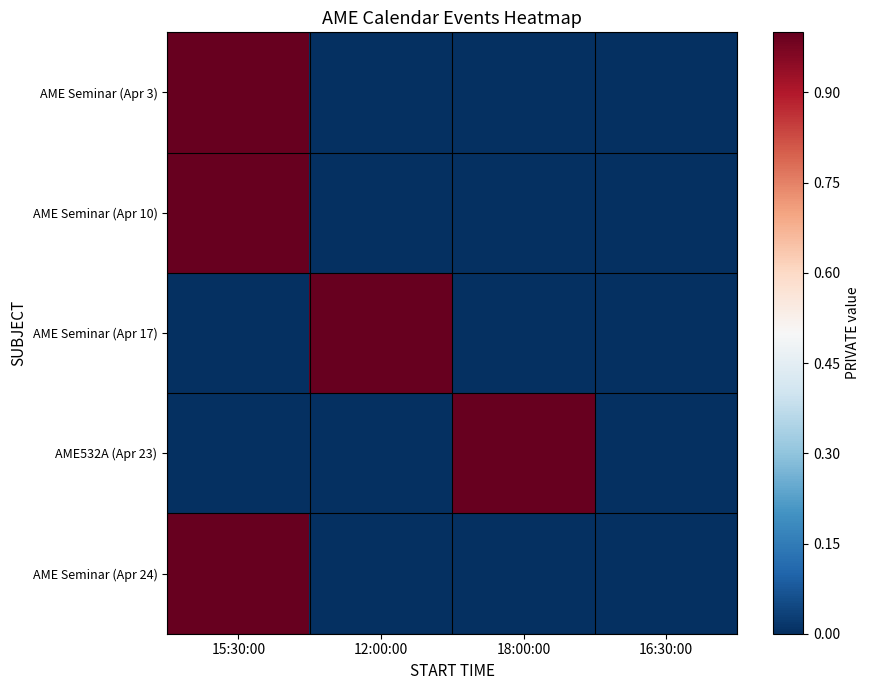

Reading left to right, what are all the values shown in this chart?

AME Seminar (Apr 3): 15:30:00=1	12:00:00=0	18:00:00=0	16:30:00=0
AME Seminar (Apr 10): 15:30:00=1	12:00:00=0	18:00:00=0	16:30:00=0
AME Seminar (Apr 17): 15:30:00=0	12:00:00=1	18:00:00=0	16:30:00=0
AME532A (Apr 23): 15:30:00=0	12:00:00=0	18:00:00=1	16:30:00=0
AME Seminar (Apr 24): 15:30:00=1	12:00:00=0	18:00:00=0	16:30:00=0